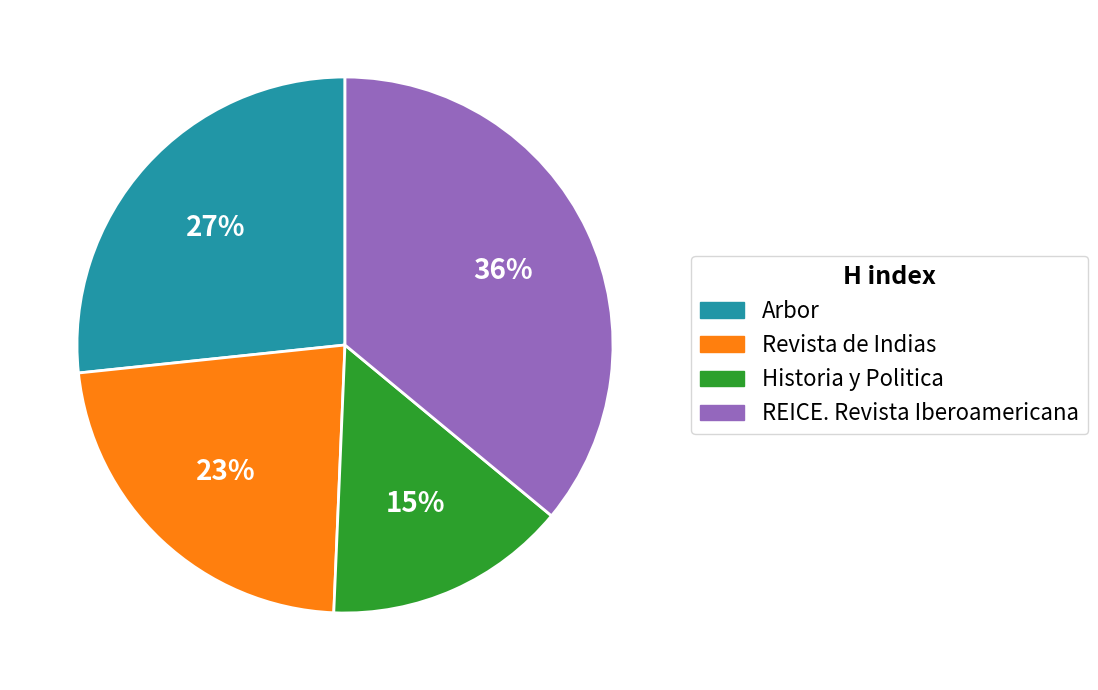

What is the largest slice in the pie chart?

REICE. Revista Iberoamericana